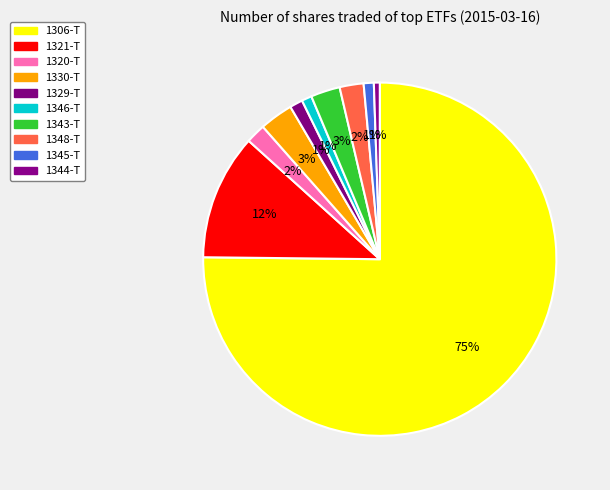

To the nearest percent, what percentage of the pie is 1321-T?

12%